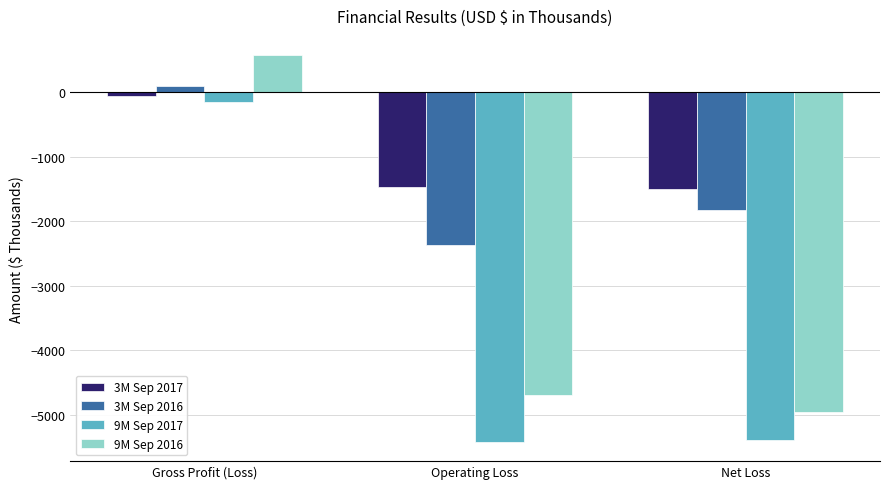

The 9M Sep 2016 series shows -2684 at Operating Loss. True or false?

False